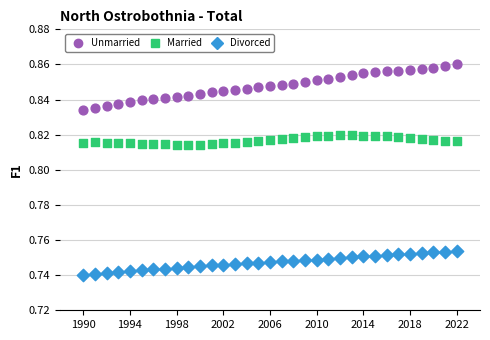

What is the X range (max minus min) for the scatter plot?

32.0